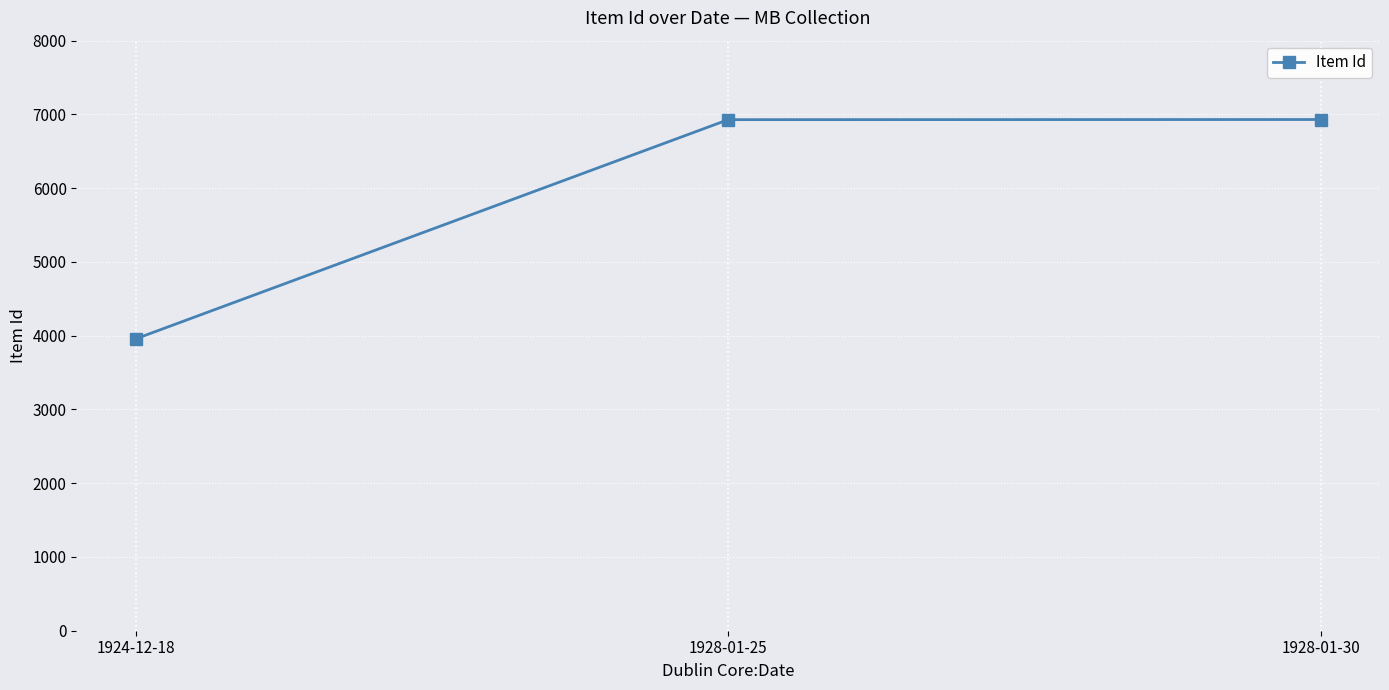

How many lines are shown in the chart?

1